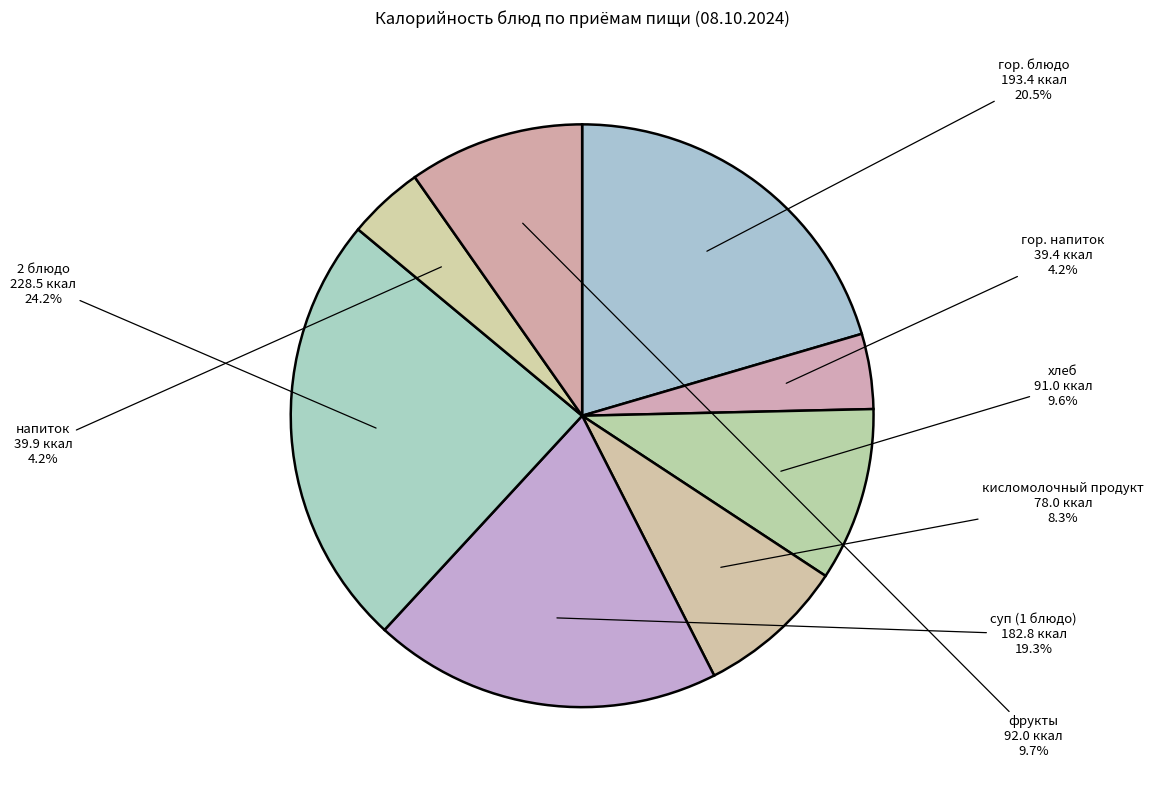

True or false: хлеб accounts for 1% of the total.

False